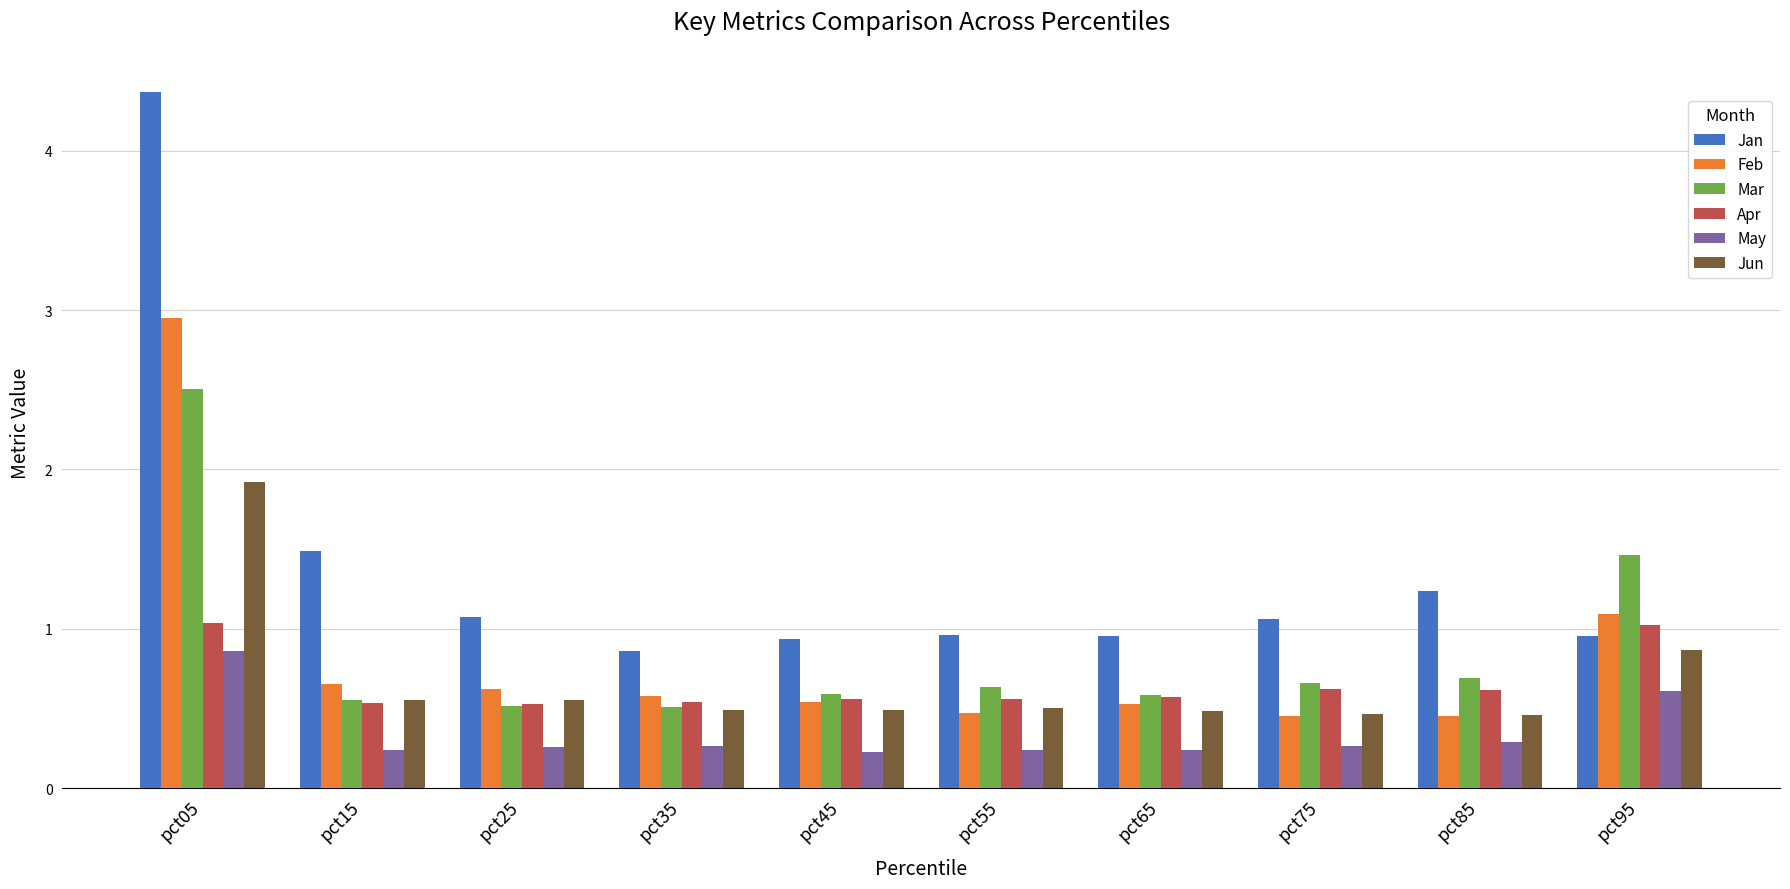

What is the sum of all May values?

3.5